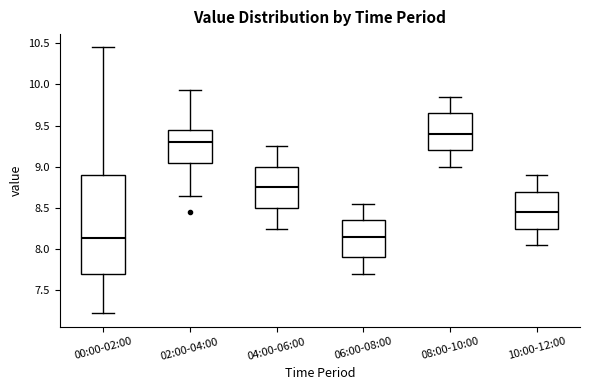

Reading left to right, transcribe this box plot: for each box, give where its median line is, the range the box spans, and where its two whiskers end, as read against the y-axis. The values are not printed on the chart, so give them approximately, as read against the axis.

00:00-02:00: median 8.15, box 7.70 to 8.90, whiskers 7.20 to 10.45
02:00-04:00: median 9.30, box 9.05 to 9.45, whiskers 8.65 to 9.95
04:00-06:00: median 8.75, box 8.50 to 9.00, whiskers 8.25 to 9.25
06:00-08:00: median 8.15, box 7.90 to 8.35, whiskers 7.70 to 8.55
08:00-10:00: median 9.40, box 9.20 to 9.65, whiskers 9.00 to 9.85
10:00-12:00: median 8.45, box 8.25 to 8.70, whiskers 8.05 to 8.90